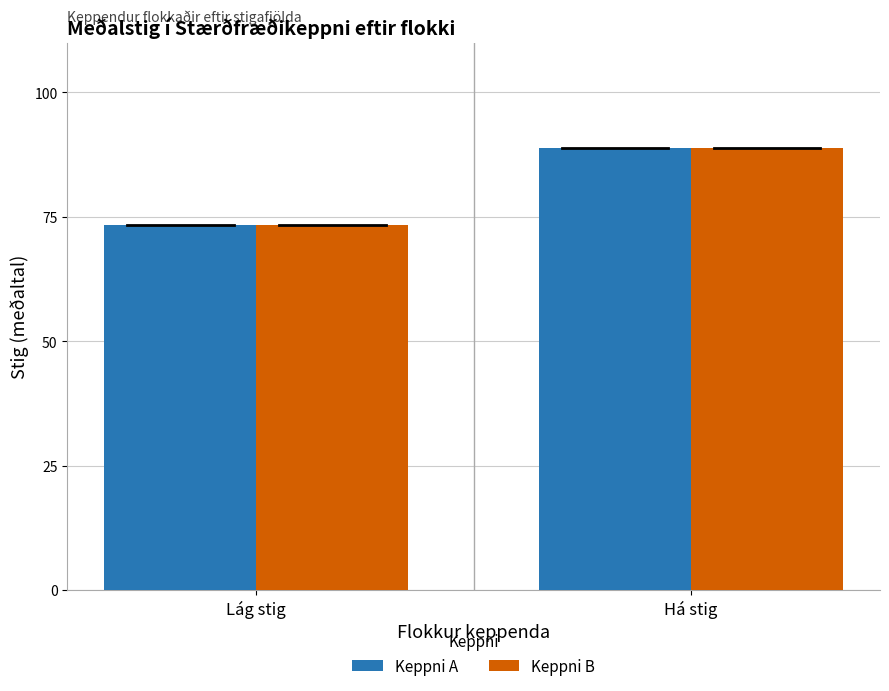

What is the label of the 1st bar from the left?

Lág stig